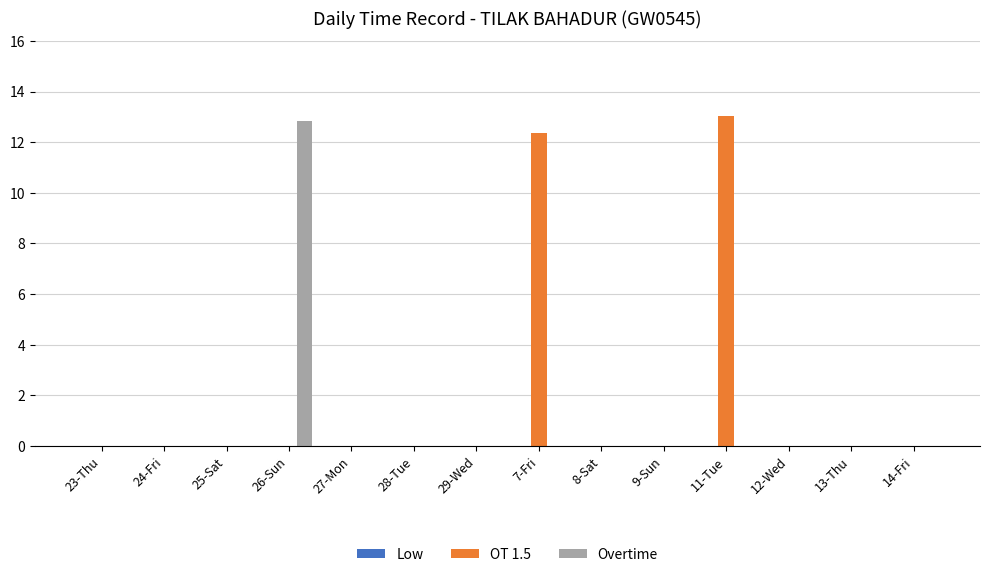

What is the sum of all OT 1.5 values?

25.4